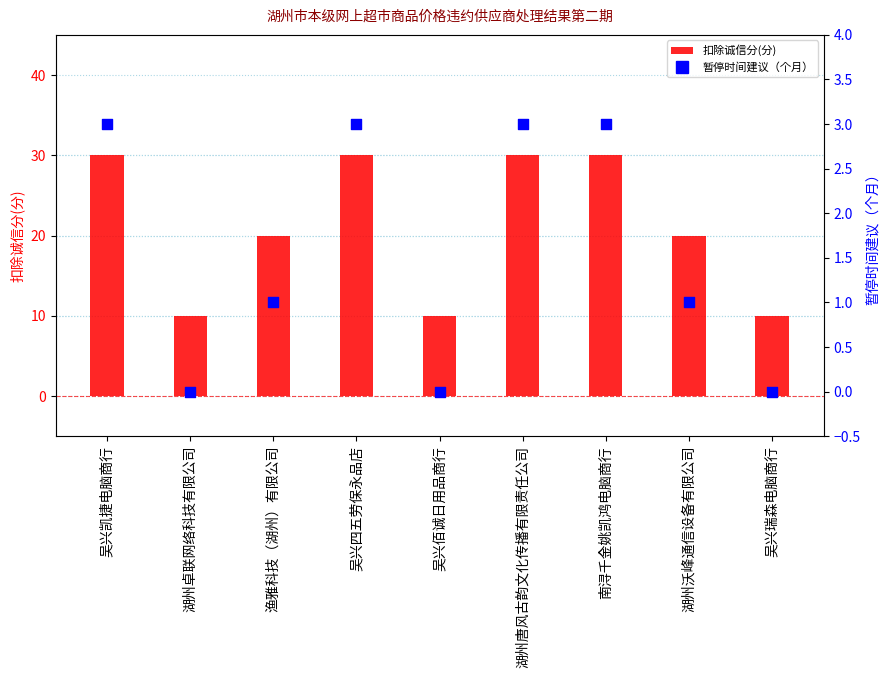

At which category is the sum across all series the highest?

吴兴凯捷电脑商行